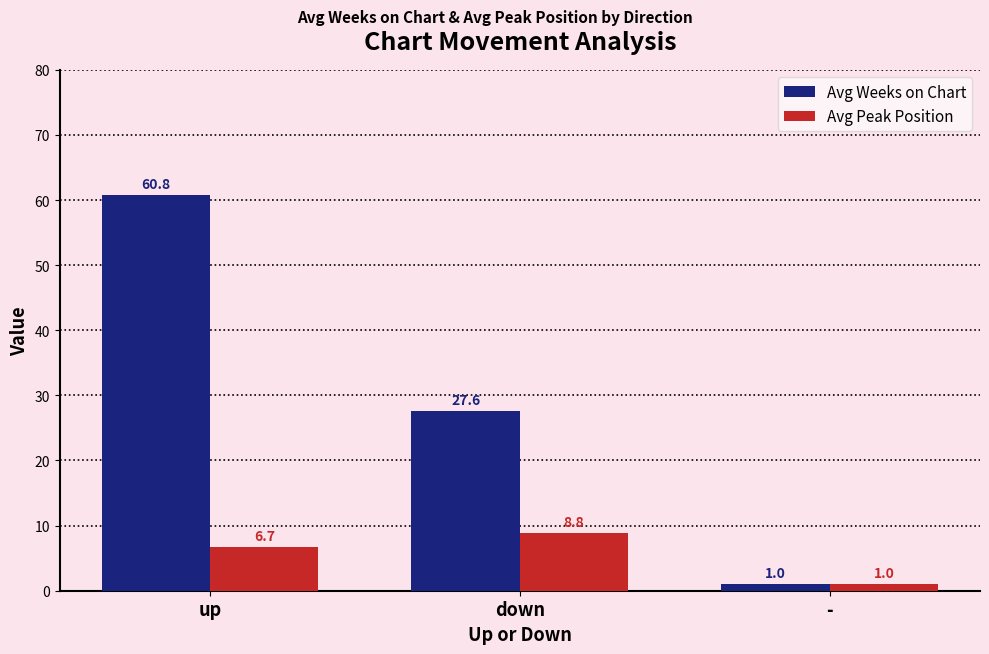

Which series has the largest total across all categories?

Avg Weeks on Chart